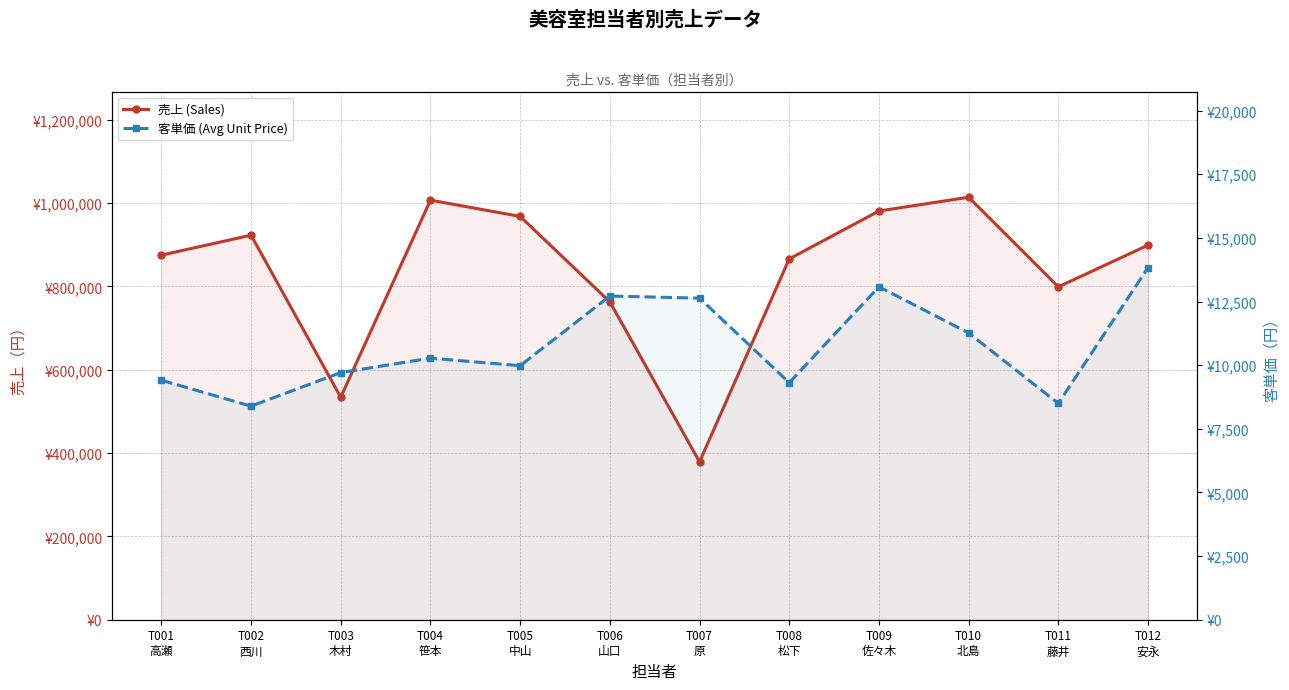

Where is the first local maximum for 売上 (Sales)?

T002
西川